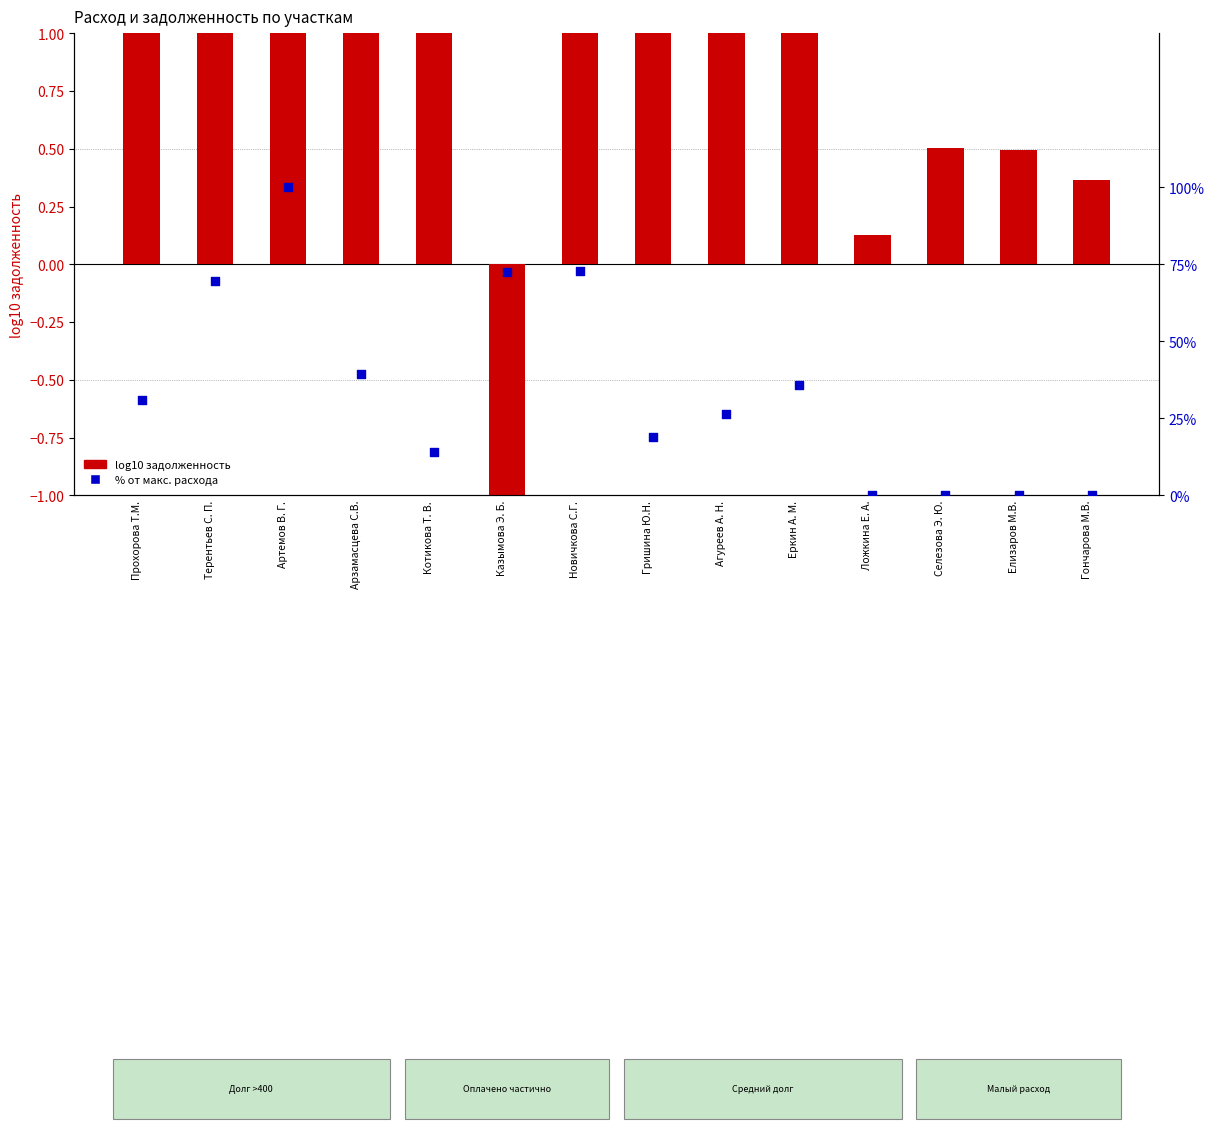

Is the value of log10 задолженность at Казымова Э. Б. greater than the value of % от макс. расхода at Прохорова Т.М.?

No